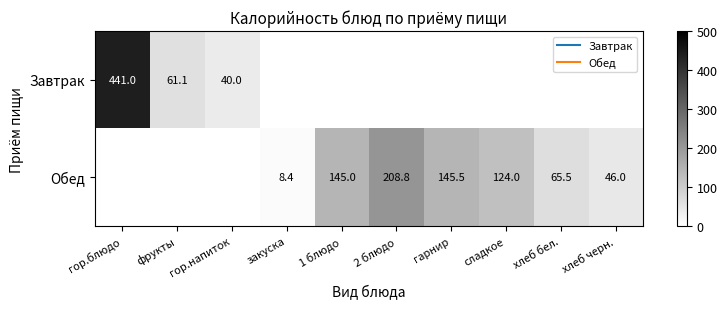

How many data points does each series have?

10